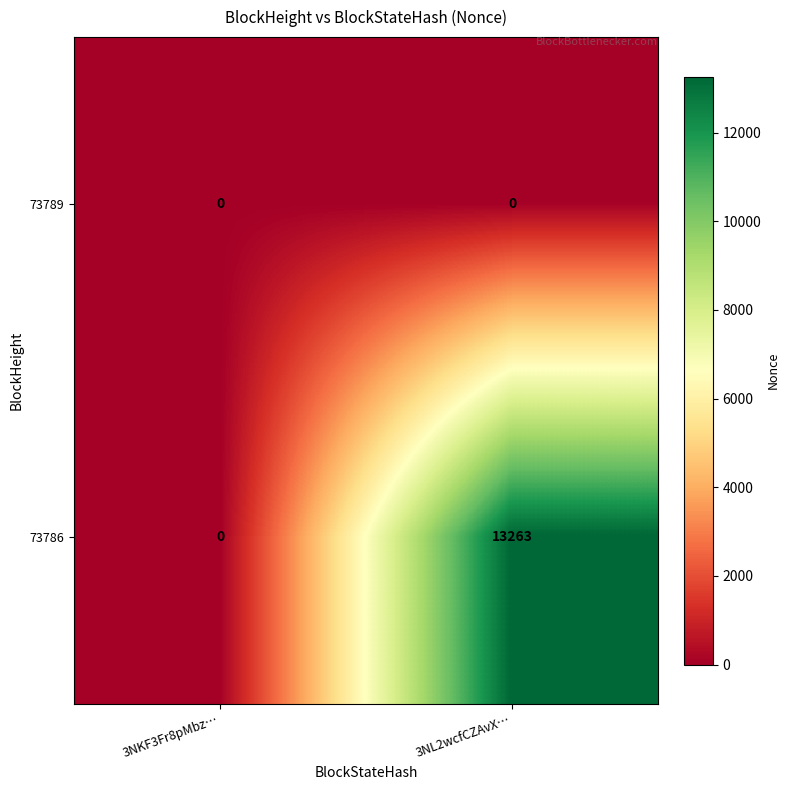

Which series has the largest total across all categories?

73786